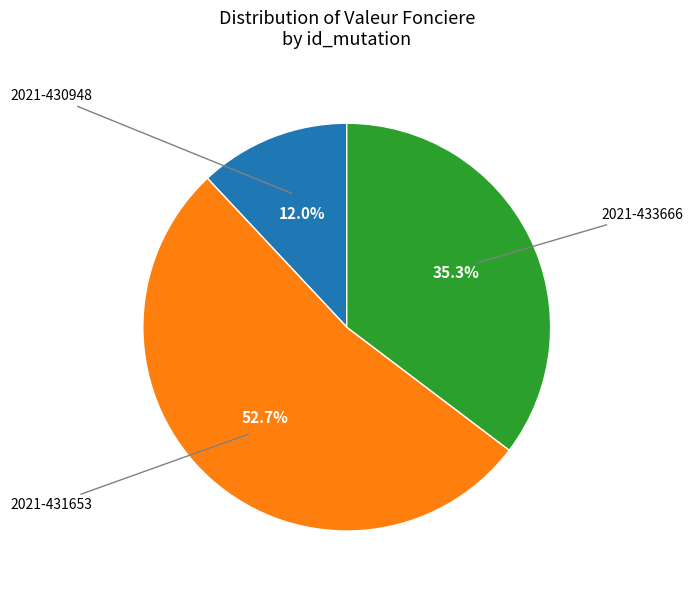

Is it true that 2021-431653 is 41% of the pie?

False